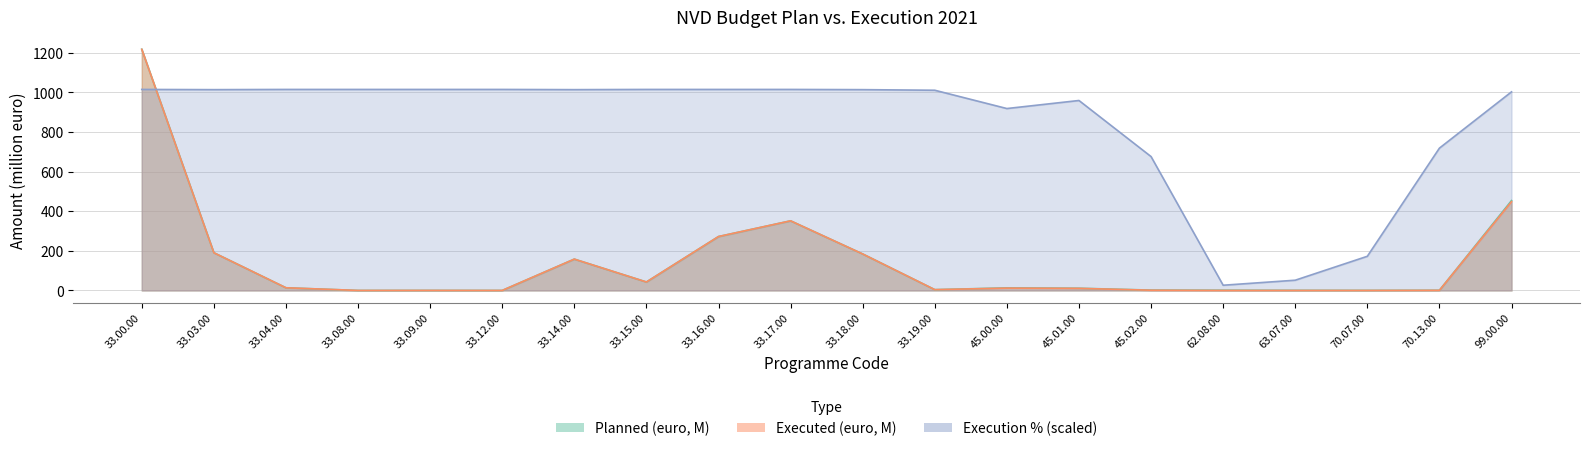

Reading left to right, what are all the values shown in this chart?

Planned (euro): 1217.5	190.5	13.6	0.1	0.3	0.1	158.2	42.7	272.2	351.4	184.3	4.1	13.1	11.2	1.9	1.3	0.6	0.4	0.9	453.7
Executed (euro): 1217.0	190.4	13.6	0.1	0.3	0.1	158.1	42.7	272.1	351.4	184.1	4.1	11.8	10.6	1.2	0.0	0.0	0.1	0.7	448.0
Execution %: 1014.6	1013.6	1014.6	1014.6	1014.6	1014.6	1013.6	1014.6	1014.6	1014.6	1013.6	1010.5	918.2	958.8	675.7	26.4	51.7	172.5	718.3	1002.4